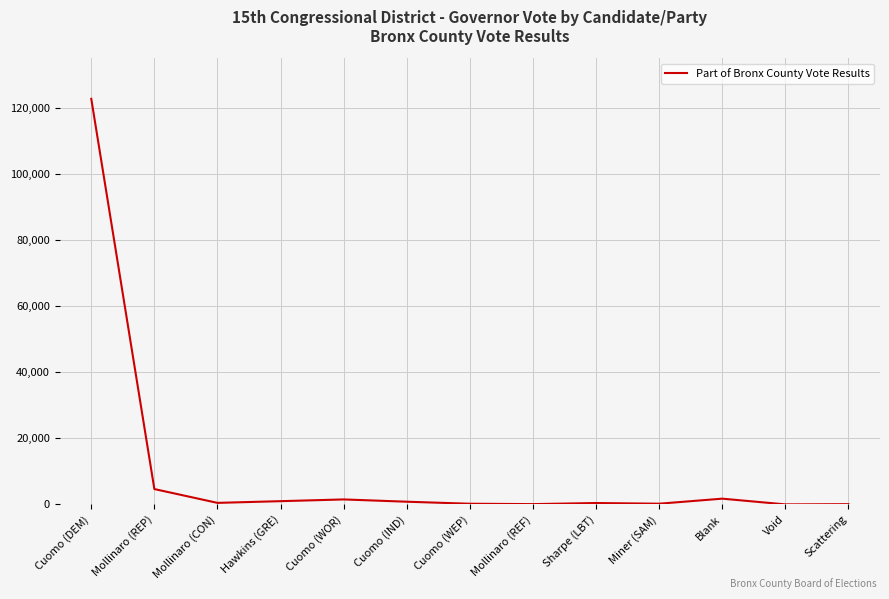

The value at Void is 0. True or false?

True